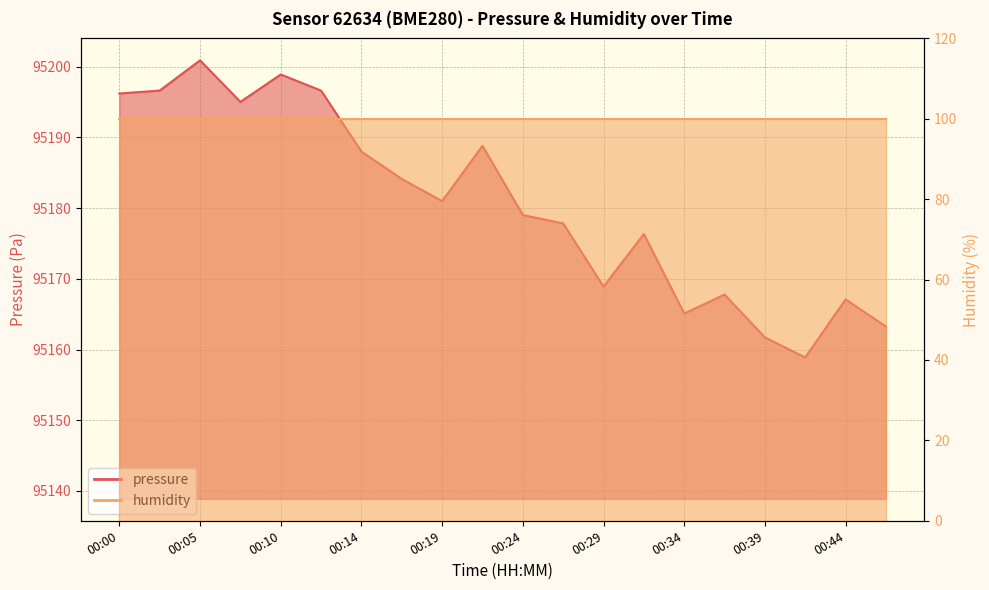

What is the change in value from 00:10 to 00:41?

-40.0